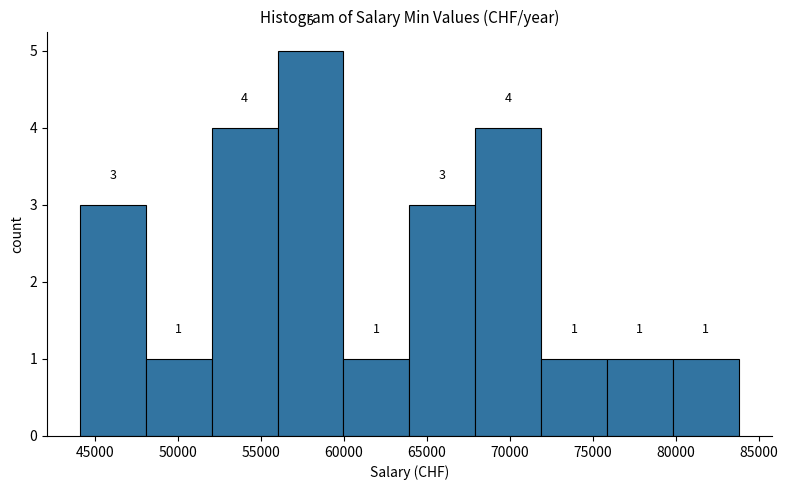

Over which range of the x-axis is the bar tallest?

56000 to 60000